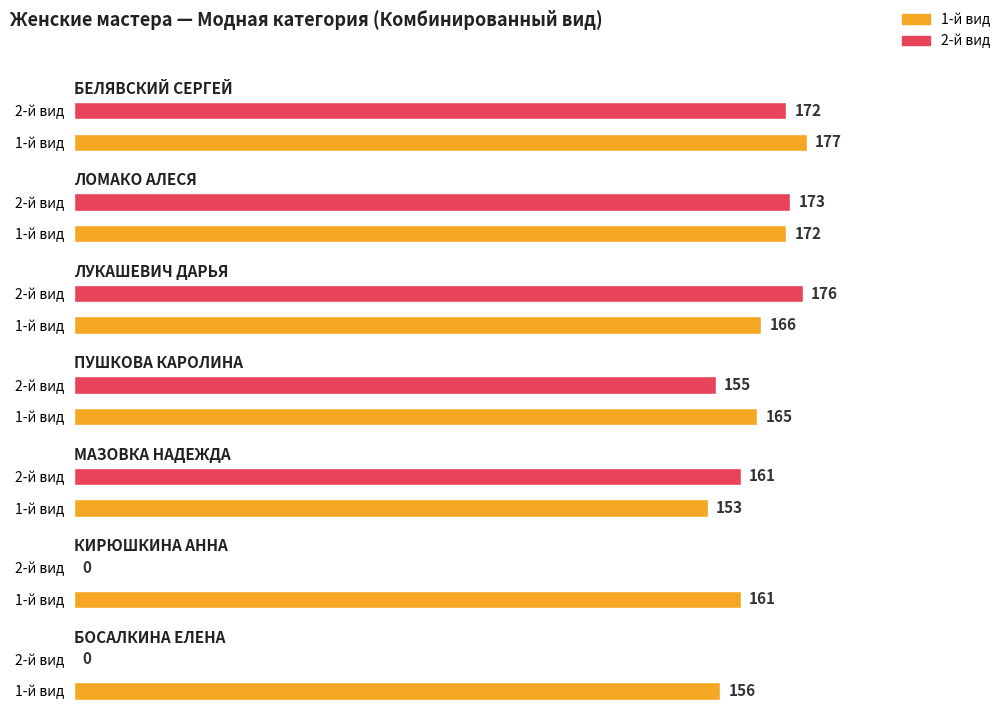

Reading left to right, extract all data points from this chart.

1-й вид: 177	172	166	165	153	161	156
2-й вид: 172	173	176	155	161	0	0